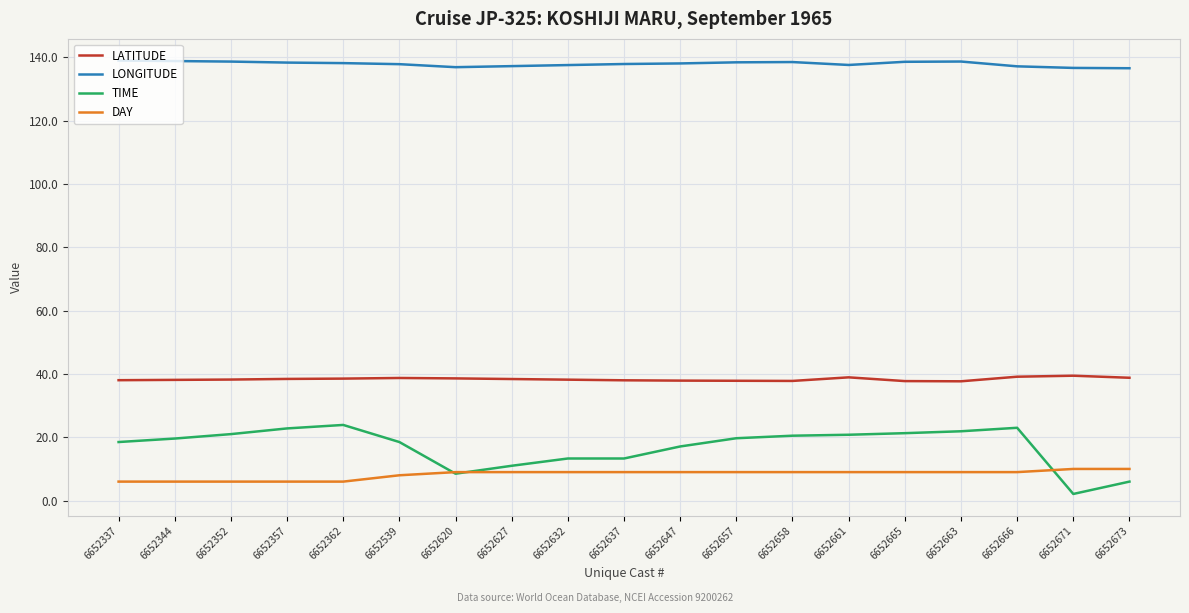

Is the value of LATITUDE at 6652647 greater than the value of TIME at 6652362?

Yes